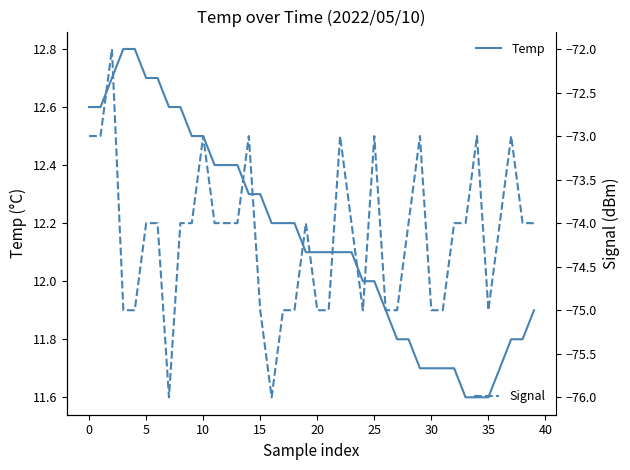

What are all the series names shown in the legend?

Temp, Signal